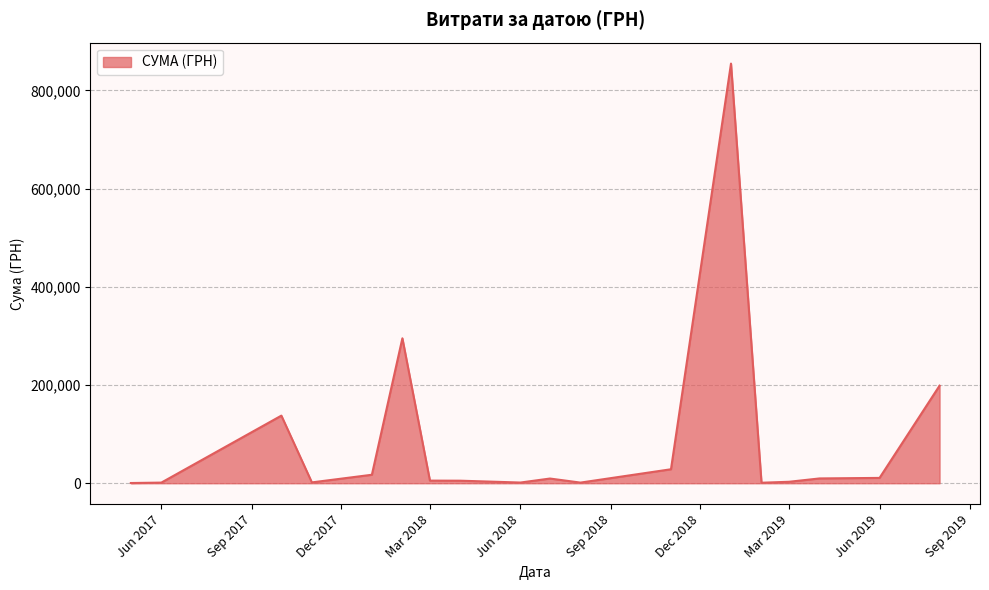

What is the difference between the maximum and minimum values?

854304.1